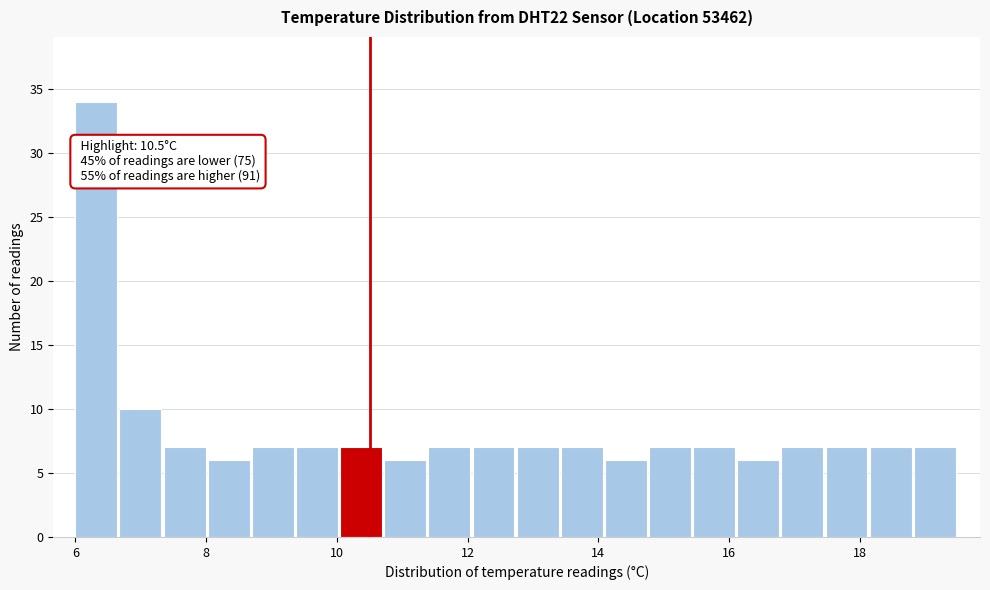

Read against the x-axis, roughly where is the centre of the tallest bar?

6.4